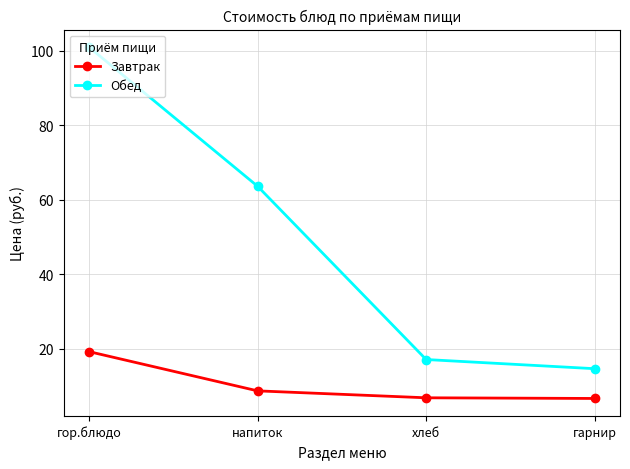

How many values in the Обед series exceed 63?

2